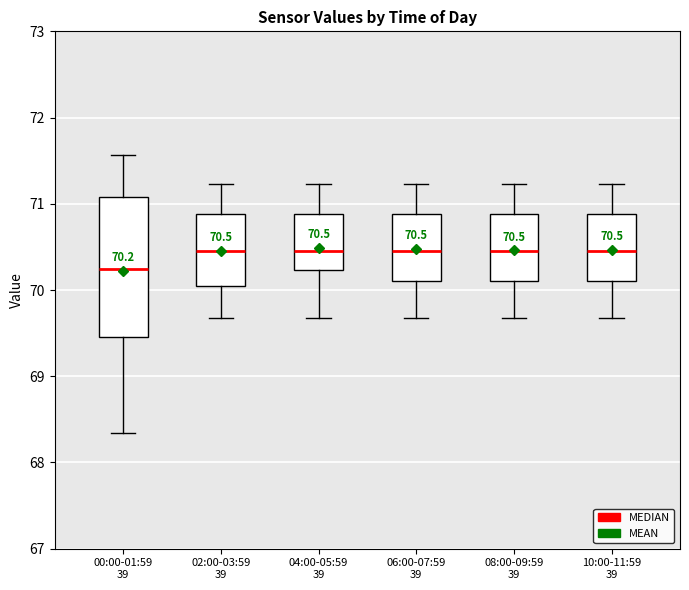

Which box is the tallest, from its lower edge to its upper edge?

00:00-01:59 39